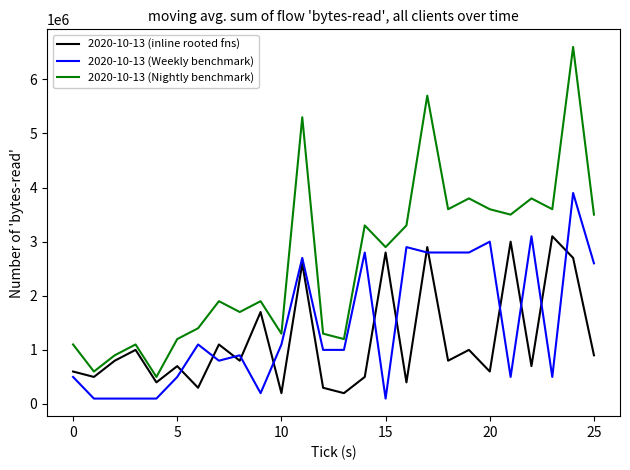

True or false: 2020-10-13 (Weekly benchmark) and 2020-10-13 (Nightly benchmark) intersect in this chart.

False